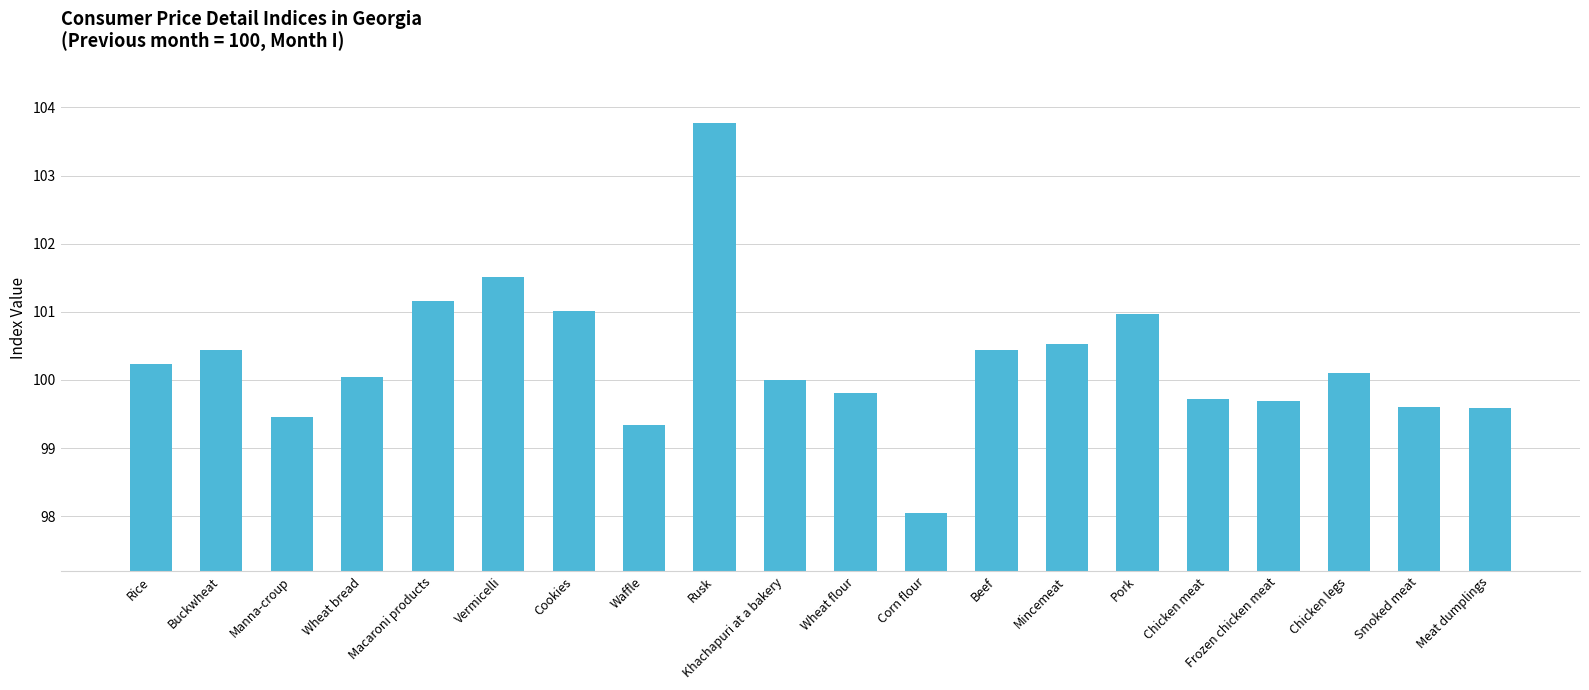

What position from the right is Khachapuri at a bakery?

11